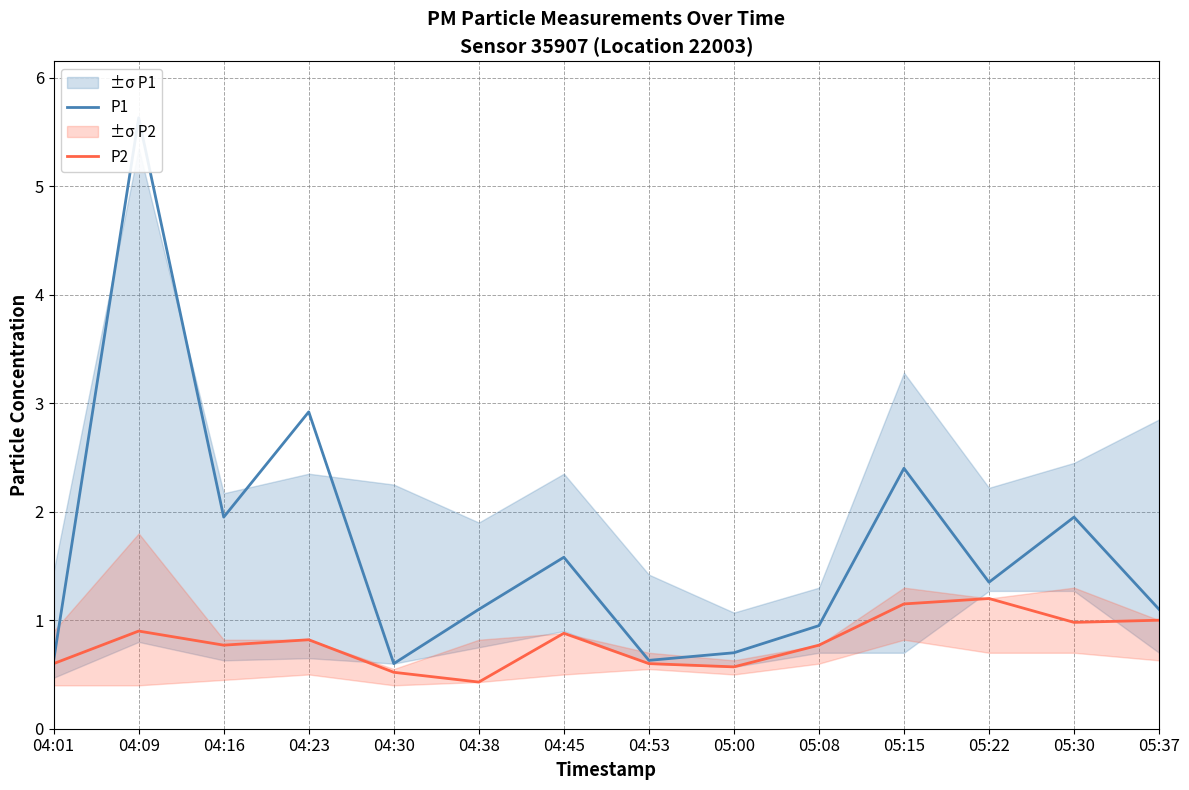

True or false: P1 and P2 cross at least once.

False